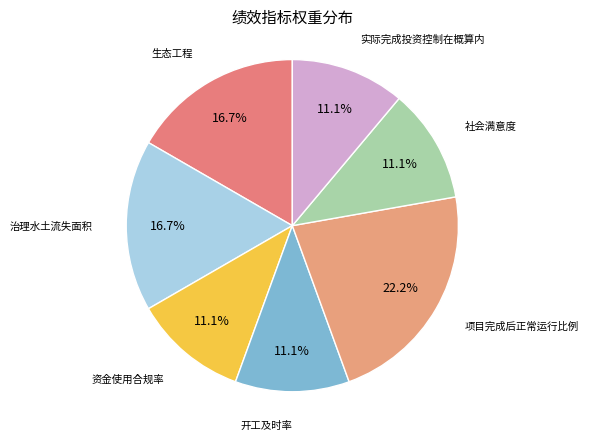

How many segments does this pie chart have?

7